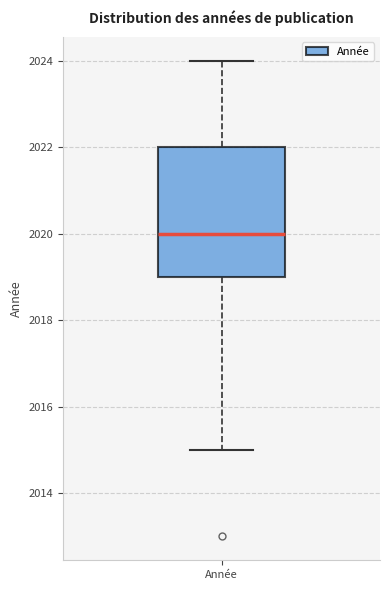

Where does the median line of the box for Année sit on the y-axis? The values are not printed on the chart, so give them approximately, as read against the axis.

2020